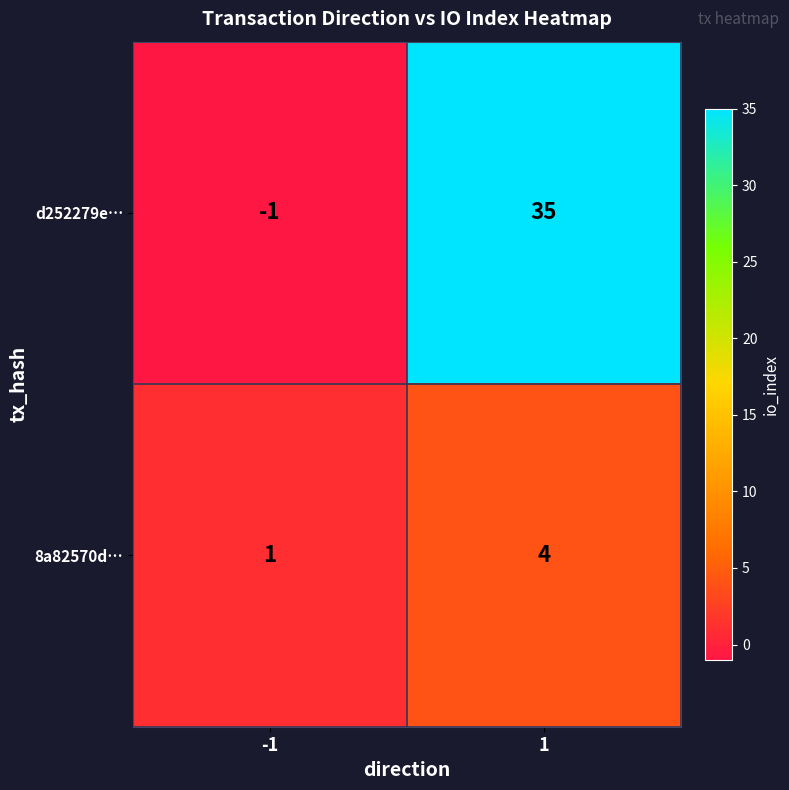

Reading right to left, what are all the values shown in this chart?

d252279e…: 1=35	-1=-1
8a82570d…: 1=4	-1=1